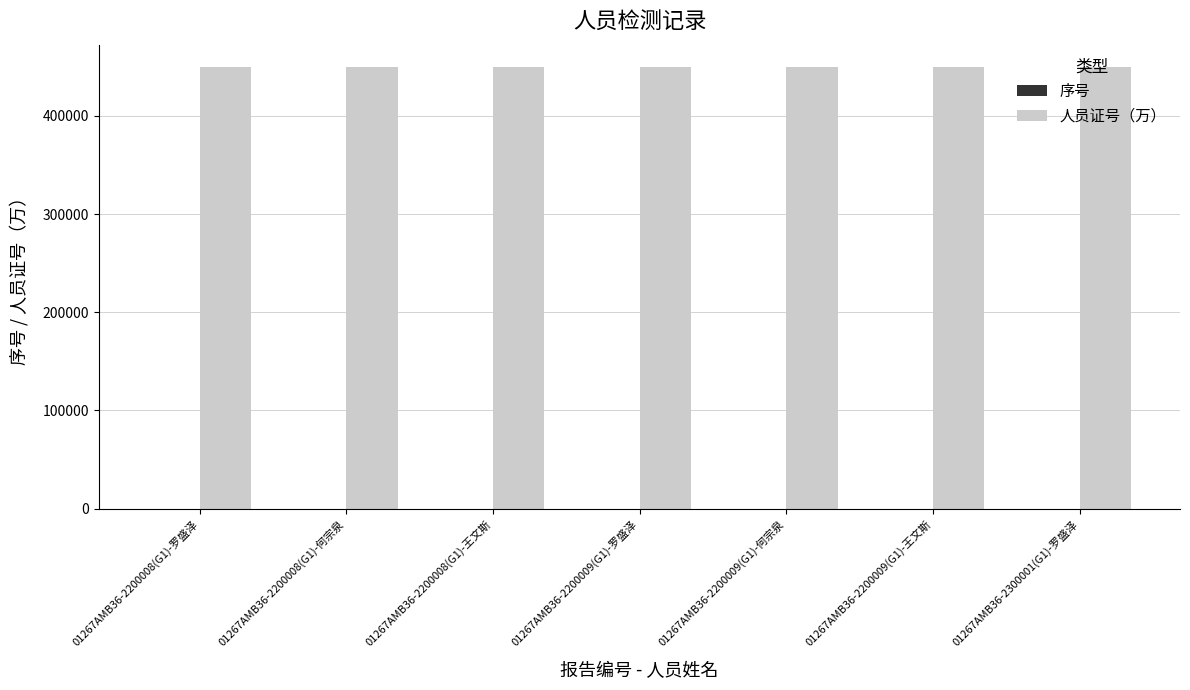

Which series has the largest total across all categories?

人员证号（万）